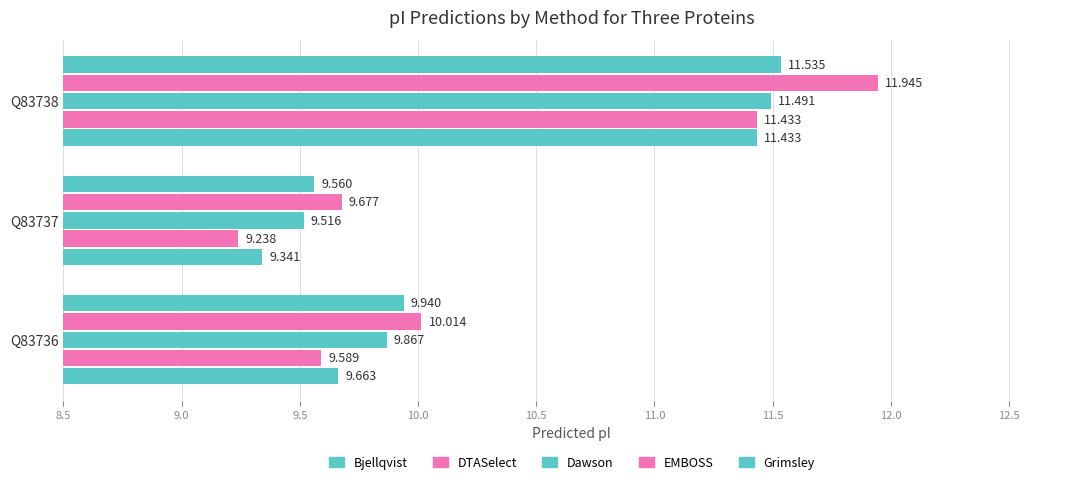

How many categories are shown in the chart?

3